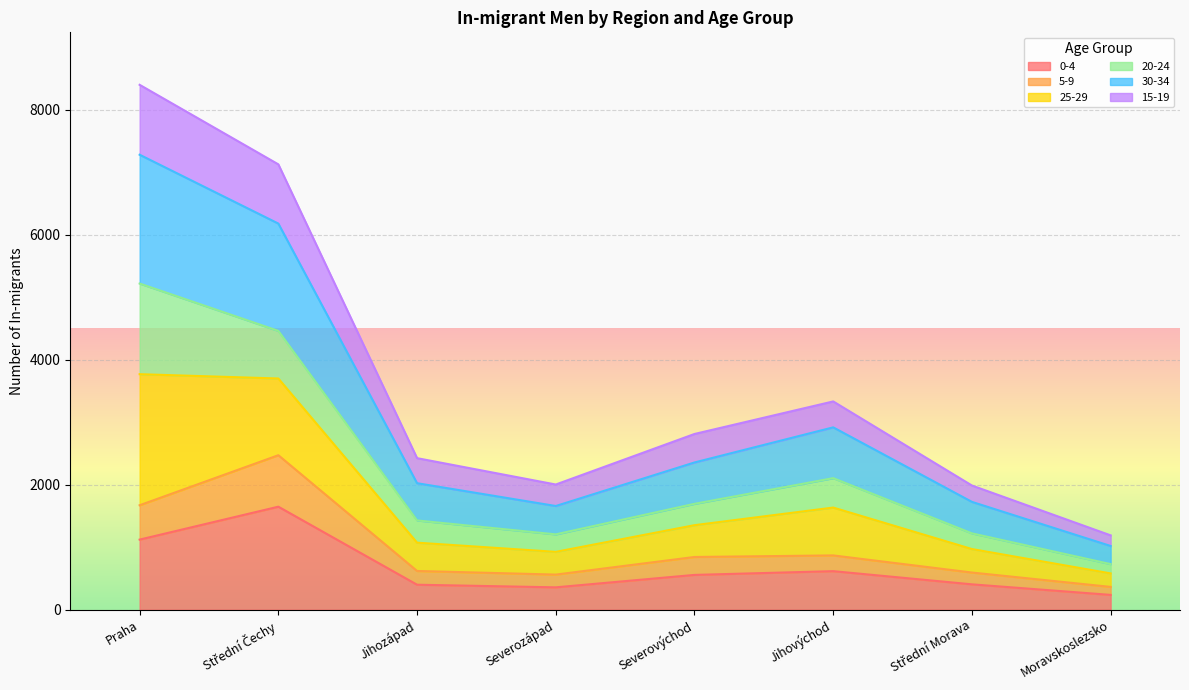

Where does the 30-34 series first go above 2357?

Praha